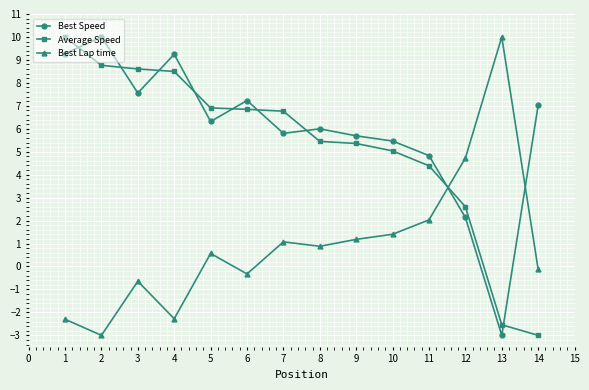

What is the maximum value for Best Speed?

10.0